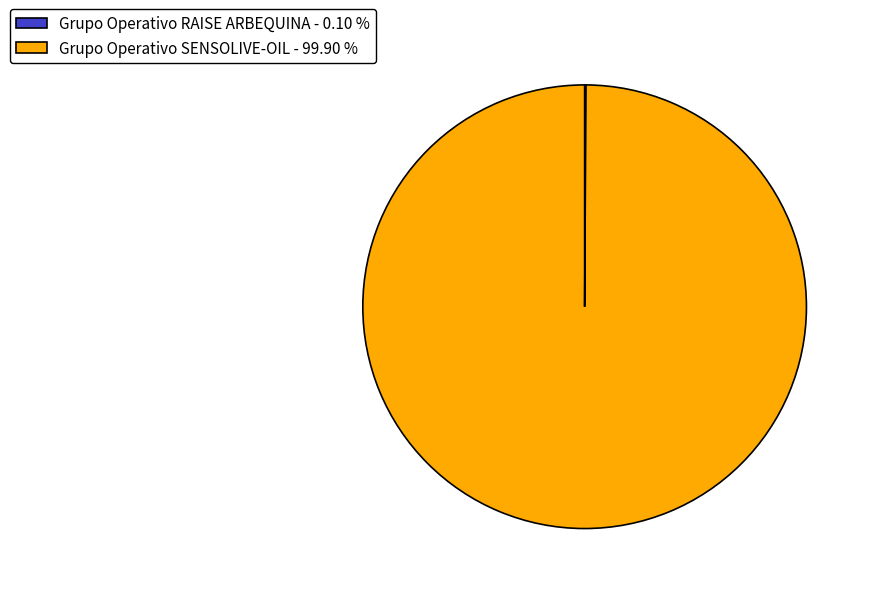

Does Grupo Operativo SENSOLIVE-OIL - 99.90 % represent more than half of the total?

Yes